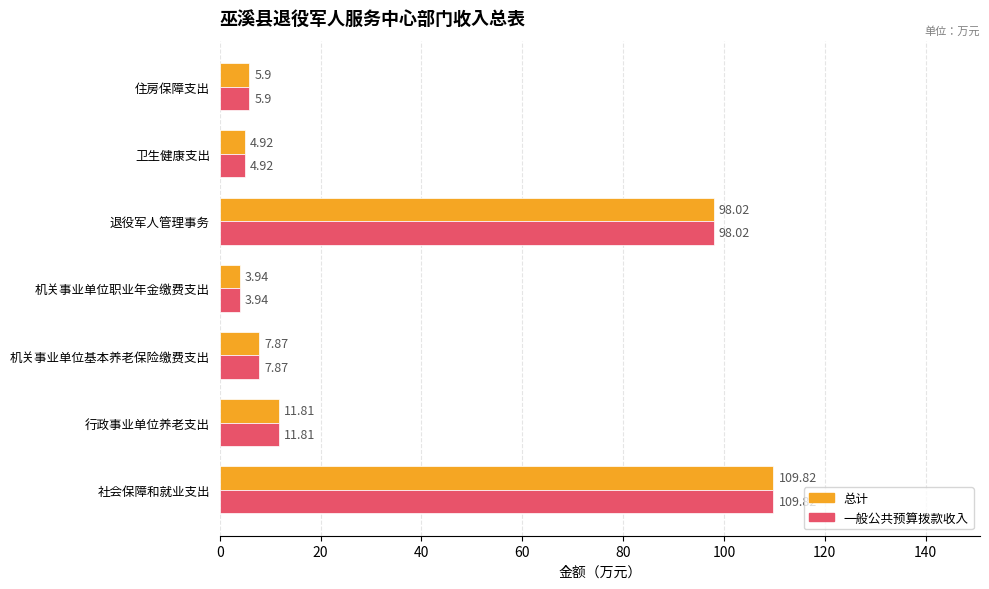

List the labels in order of 一般公共预算拨款收入 value, smallest first.

机关事业单位职业年金缴费支出, 卫生健康支出, 住房保障支出, 机关事业单位基本养老保险缴费支出, 行政事业单位养老支出, 退役军人管理事务, 社会保障和就业支出